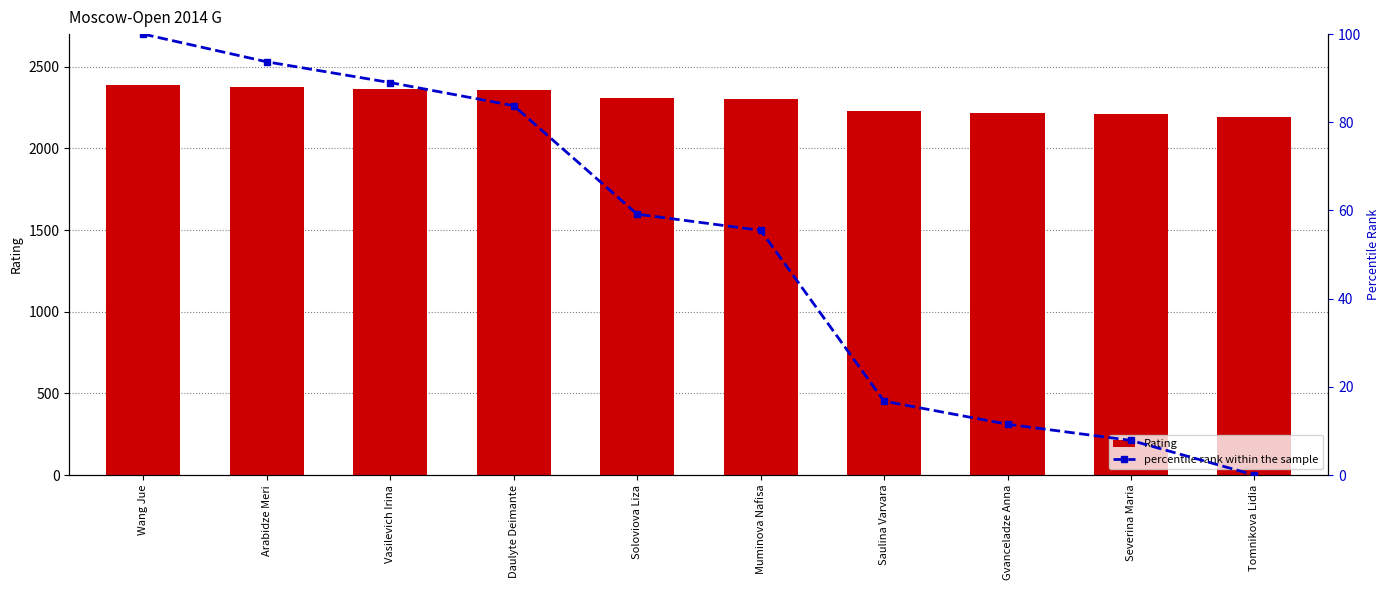

Rank the series by their average value, from lowest to highest.

percentile rank within the sample, Rating